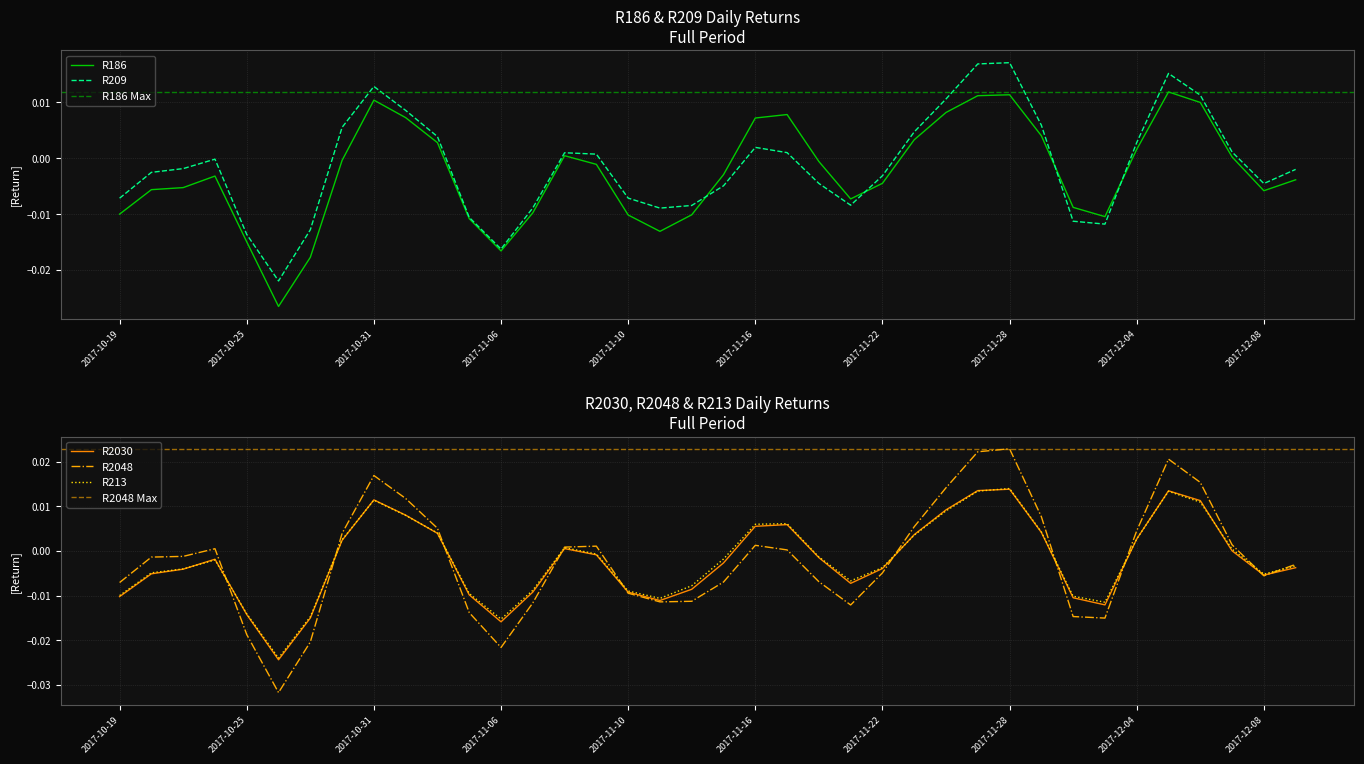

True or false: R2030 has a value of 0.0 at 2017-12-05.

False